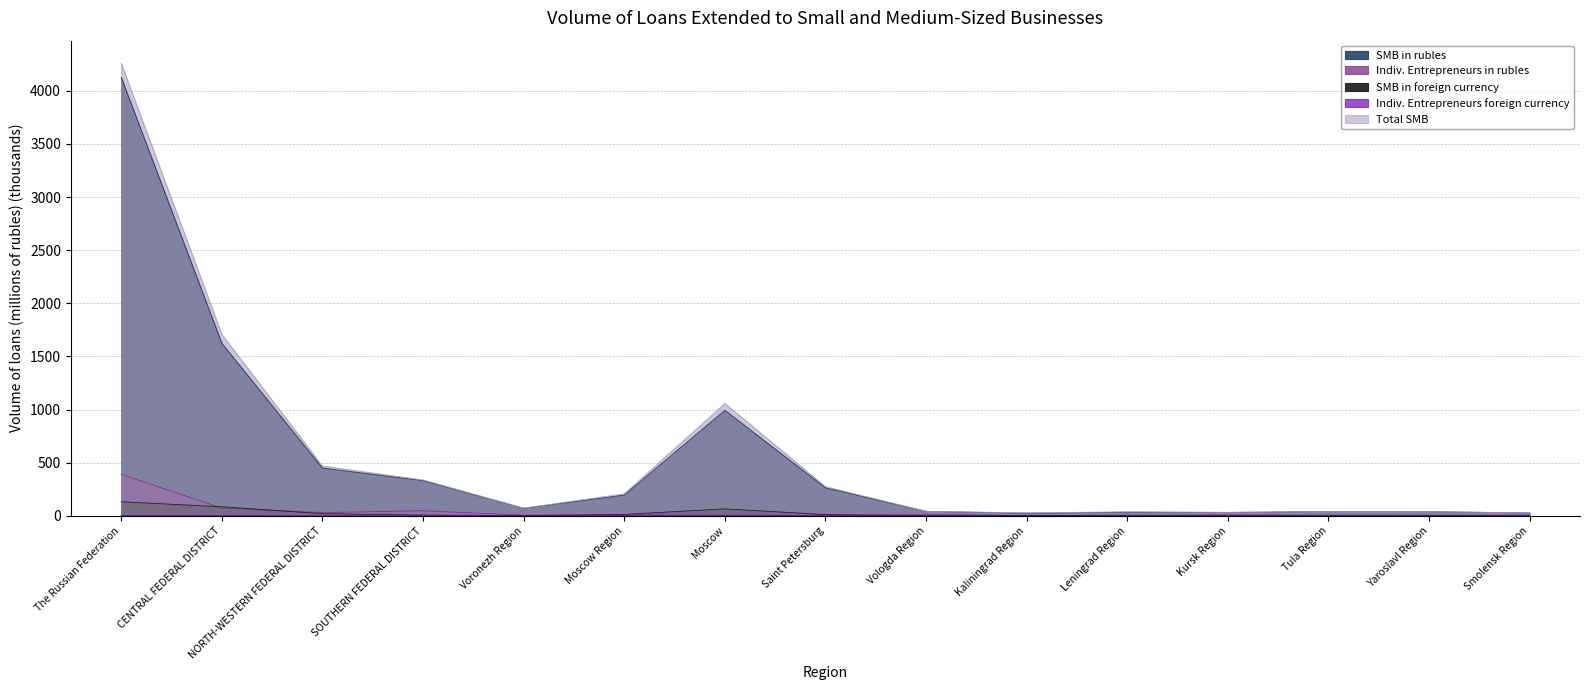

At how many categories does at least one series exceed 3770?

1